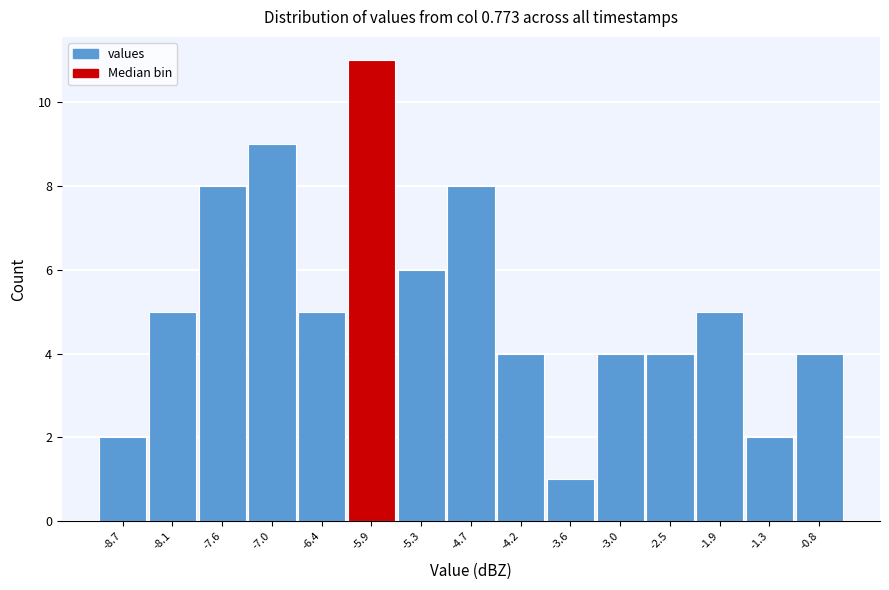

Reading left to right, extract all data points from this chart.

-8.7=2	-8.1=5	-7.6=8	-7.0=9	-6.4=5	-5.9=11	-5.3=6	-4.7=8	-4.2=4	-3.6=1	-3.0=4	-2.5=4	-1.9=5	-1.3=2	-0.8=4